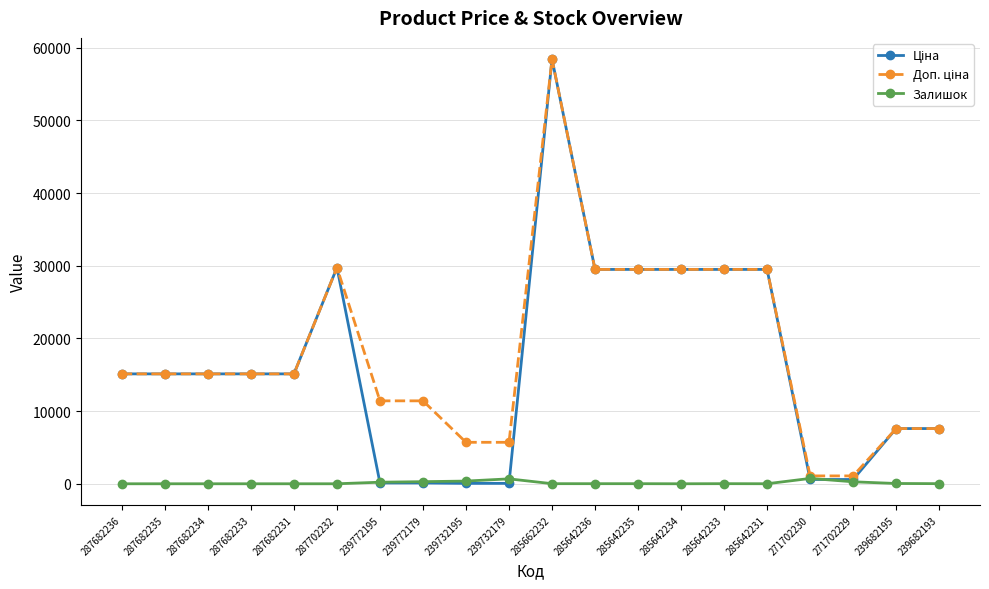

What is the value of the Залишок point at the 13th from the left?

11.0